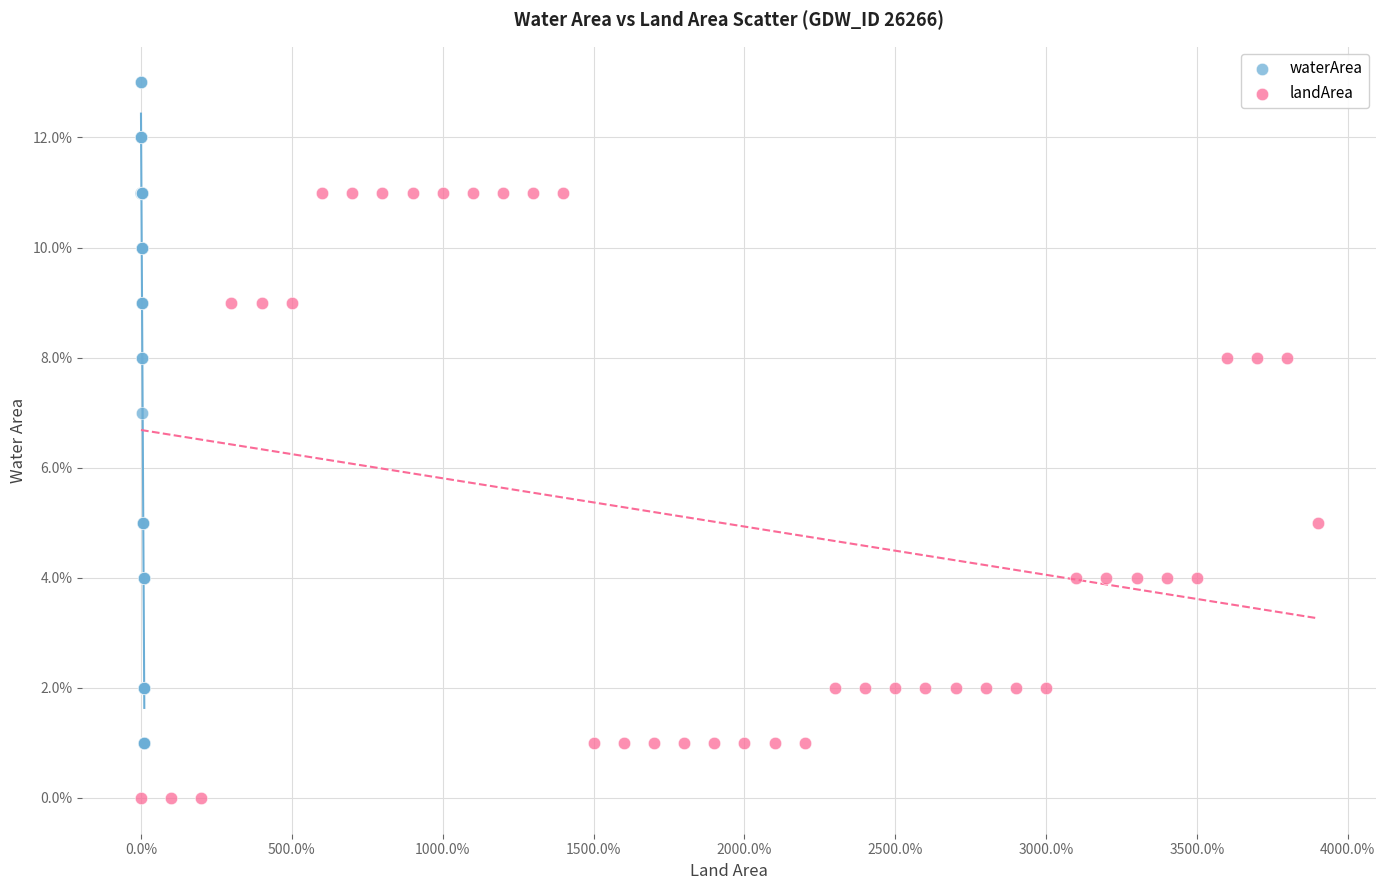

What are all the series names shown in the legend?

waterArea, landArea